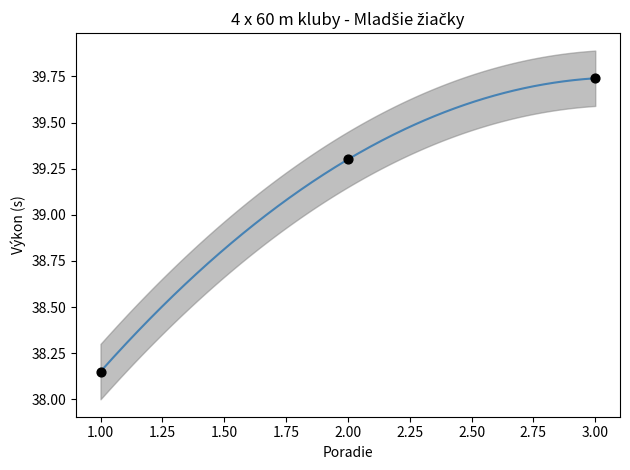

Approximately how many times larger is the value at 2 compared to 1?

1.0